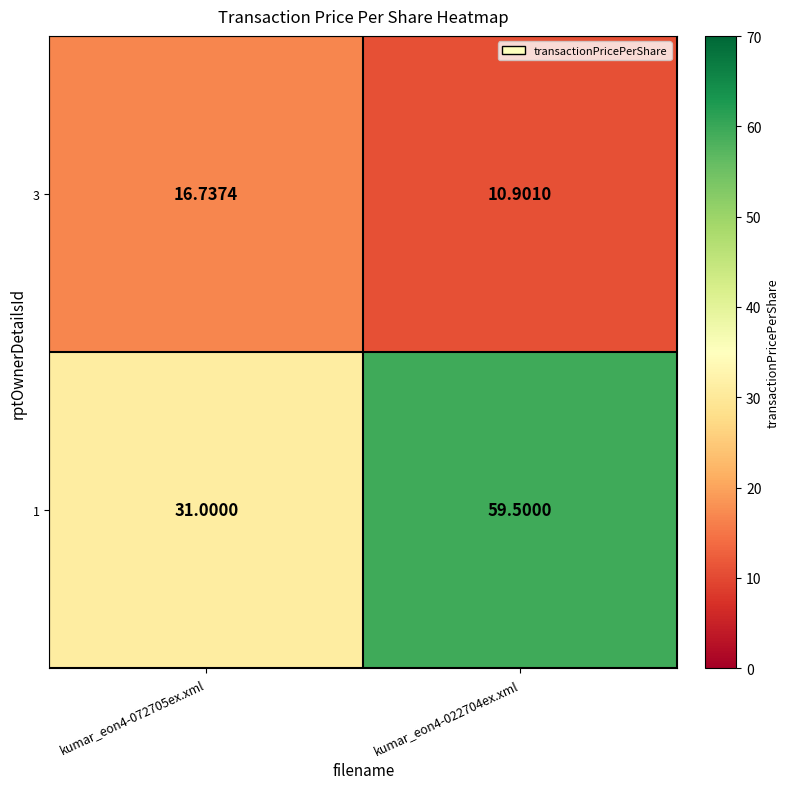

Is the value of 3 at kumar_eon4-022704ex.xml greater than the value of 1 at kumar_eon4-072705ex.xml?

No